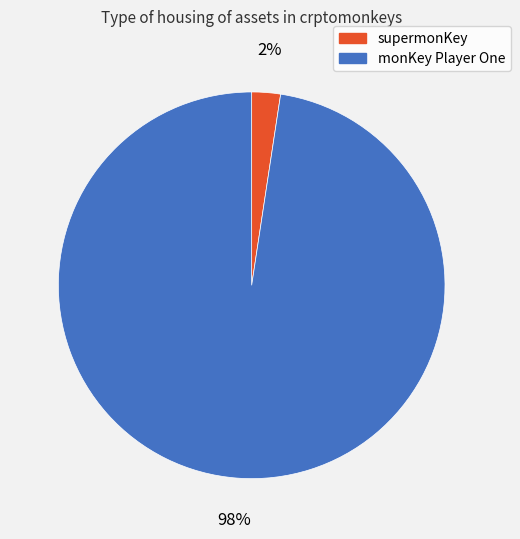

Between supermonKey and monKey Player One, which is larger?

monKey Player One